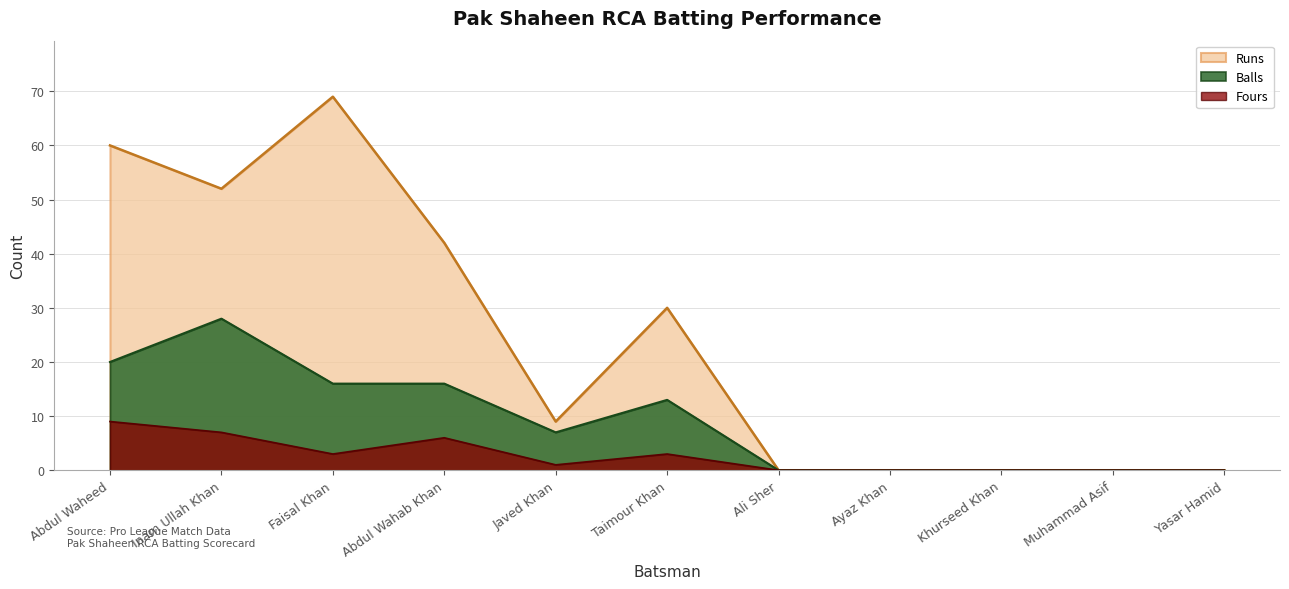

Which series has the largest total across all categories?

Runs